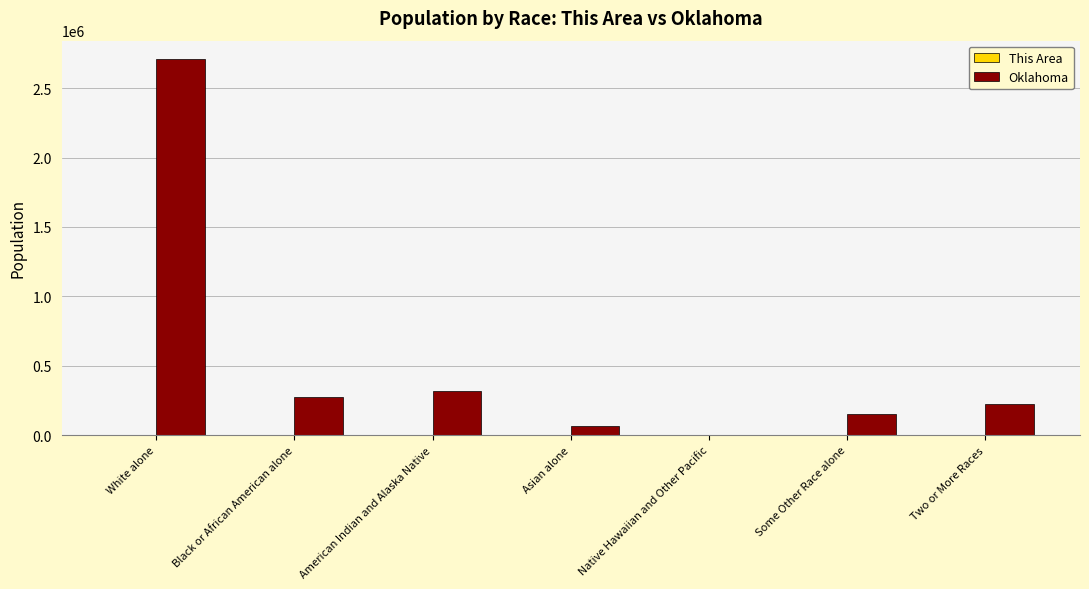

Which series has the largest range (max minus min)?

Oklahoma